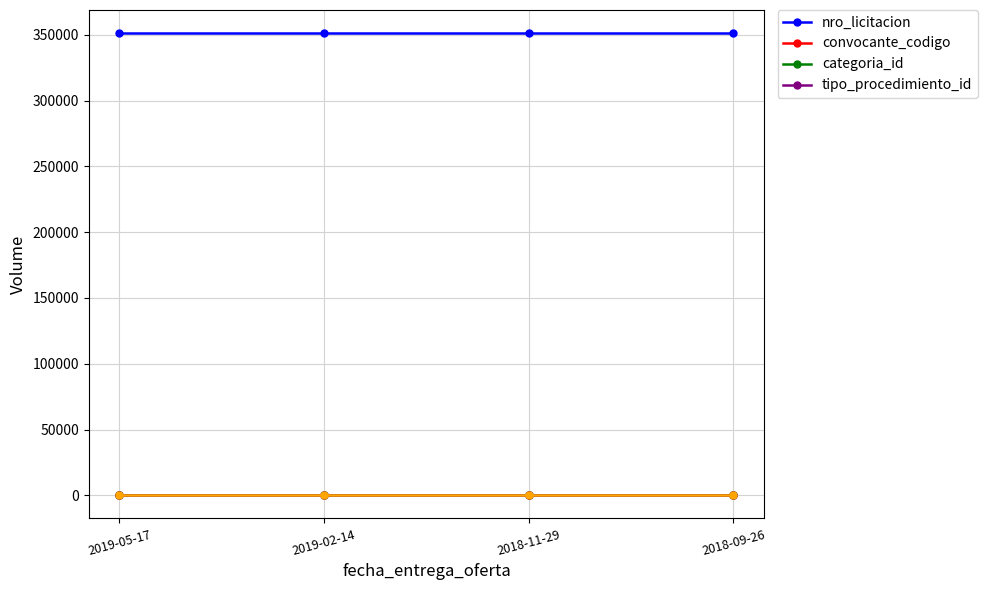

Does the chart display data point markers on the line(s)?

Yes